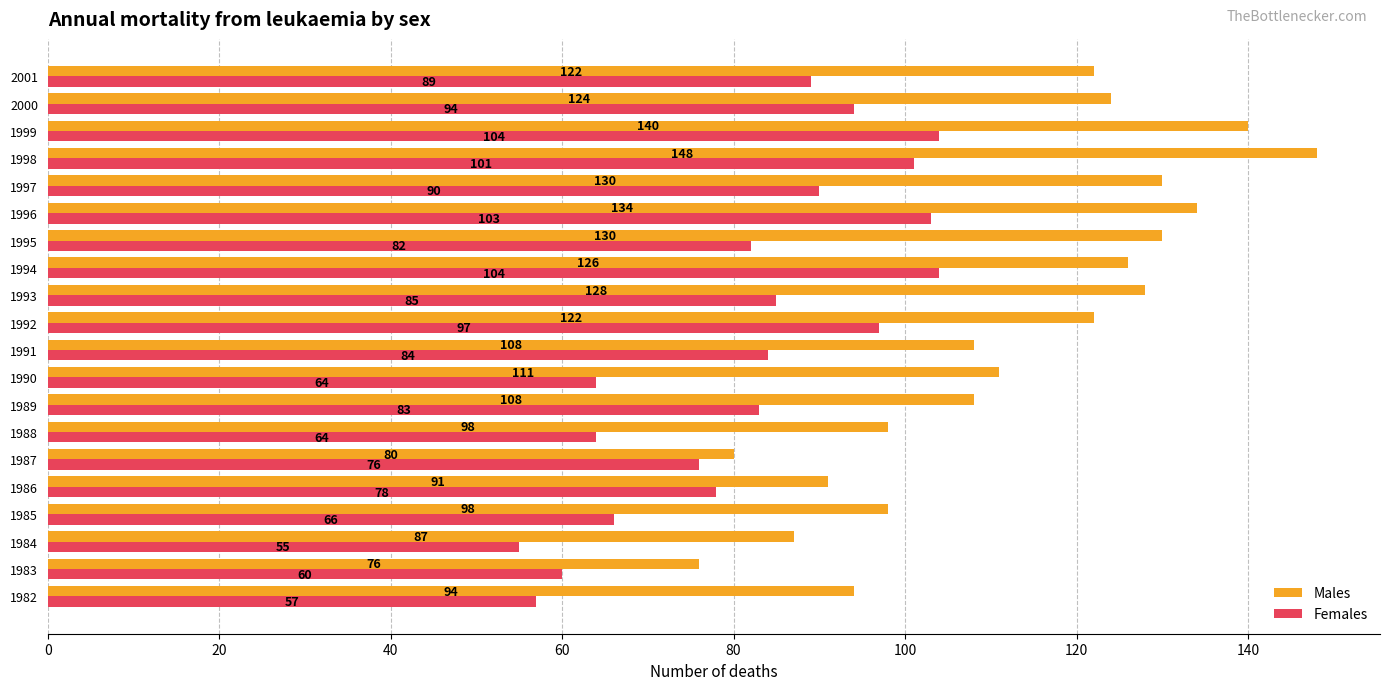

What is the sum of all Males values?

2255